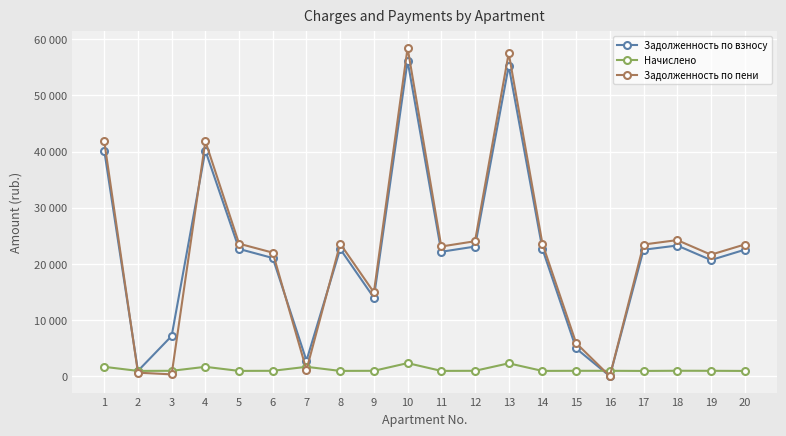

Between which two adjacent categories do Задолженность по взносу and Начислено first intersect?

15 and 16